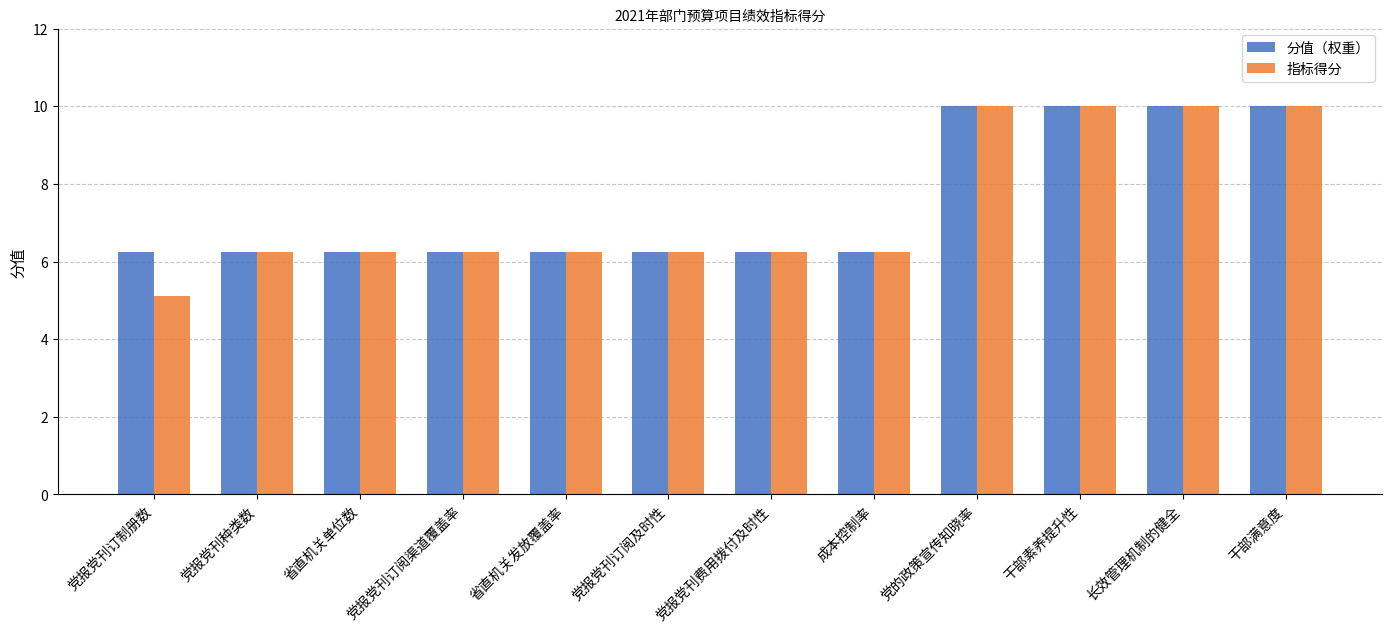

Which series has the largest range (max minus min)?

指标得分